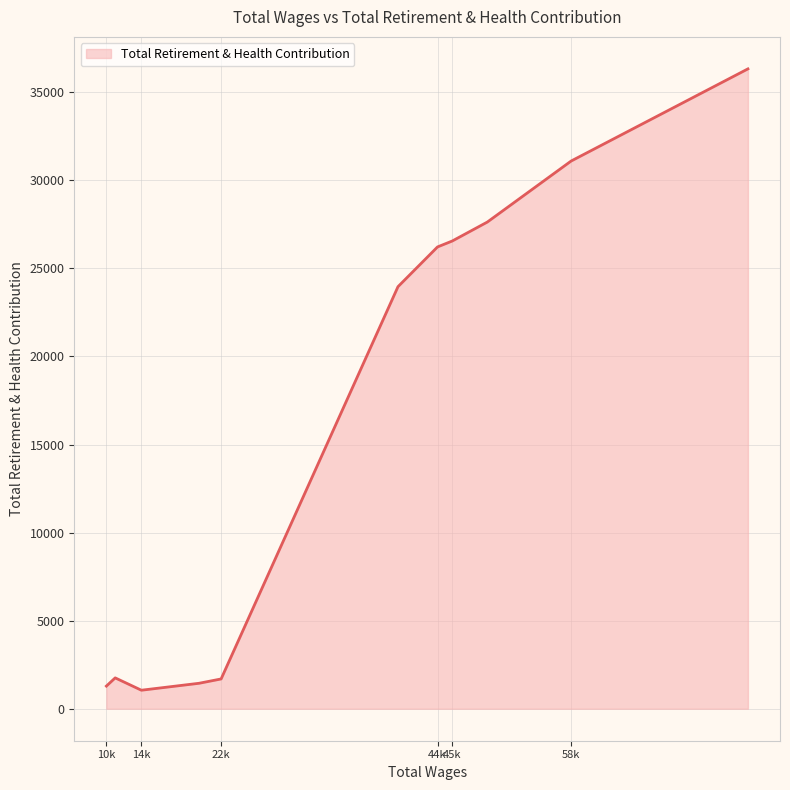

What is the smallest value displayed?

1051